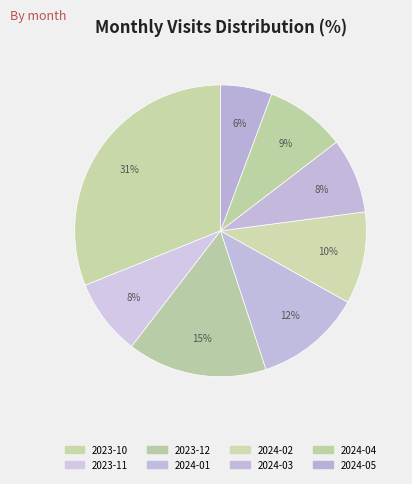

Combined, do 2024-03 and 2023-10 account for over 50%?

No